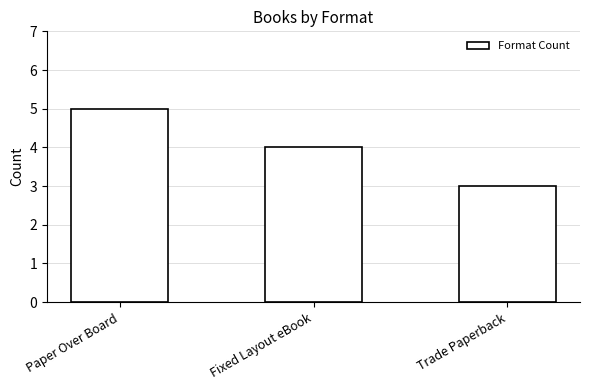

Does the chart contain any negative values?

No